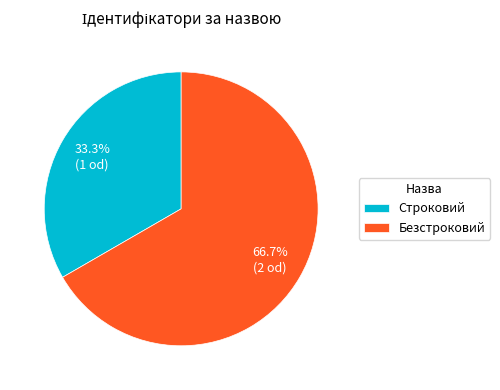

How many segments does this pie chart have?

2